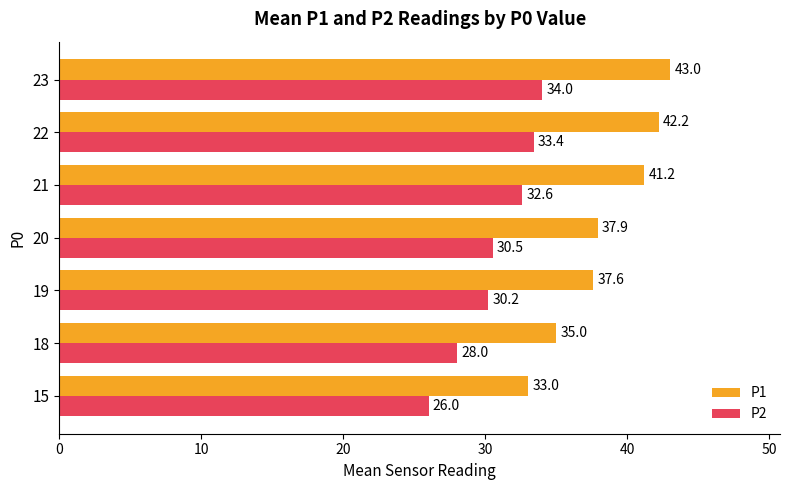

The value of P1 at 18 is 17.8. True or false?

False